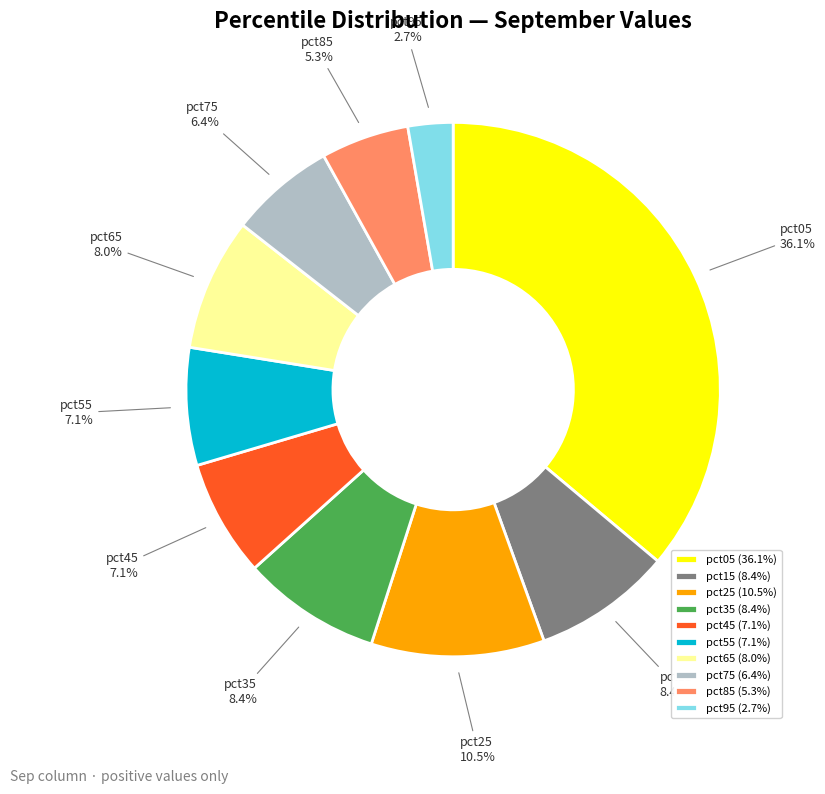

Is pct25 the majority of the pie?

No